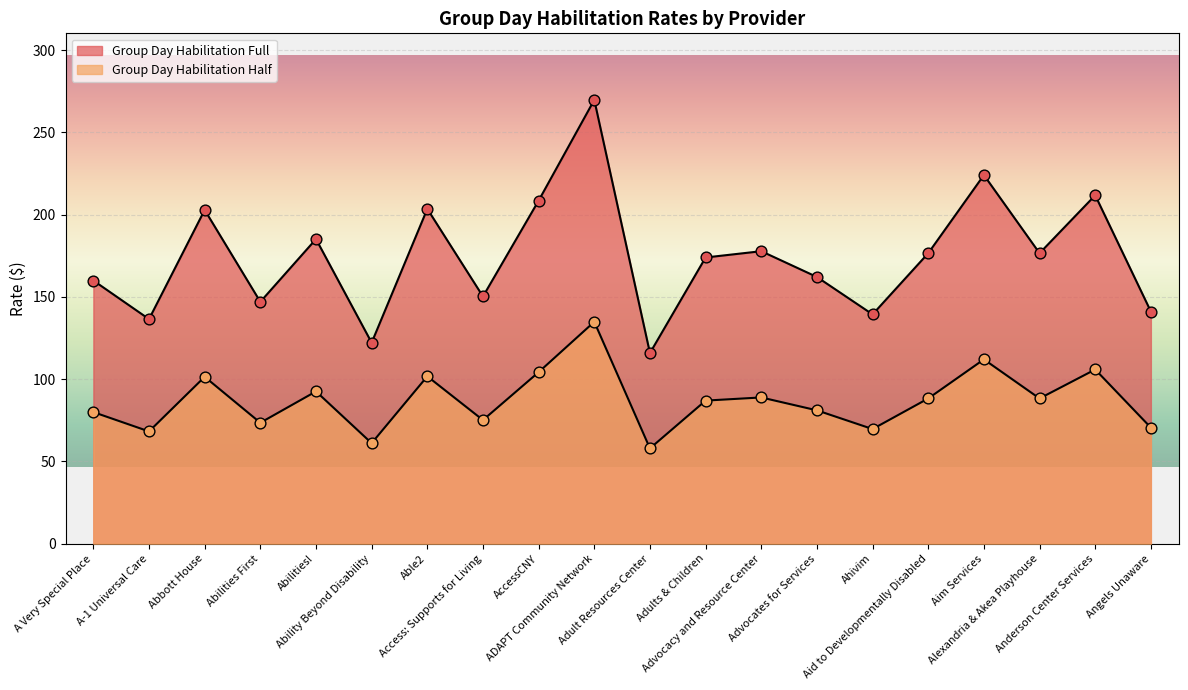

At how many categories does at least one series exceed 135?

18